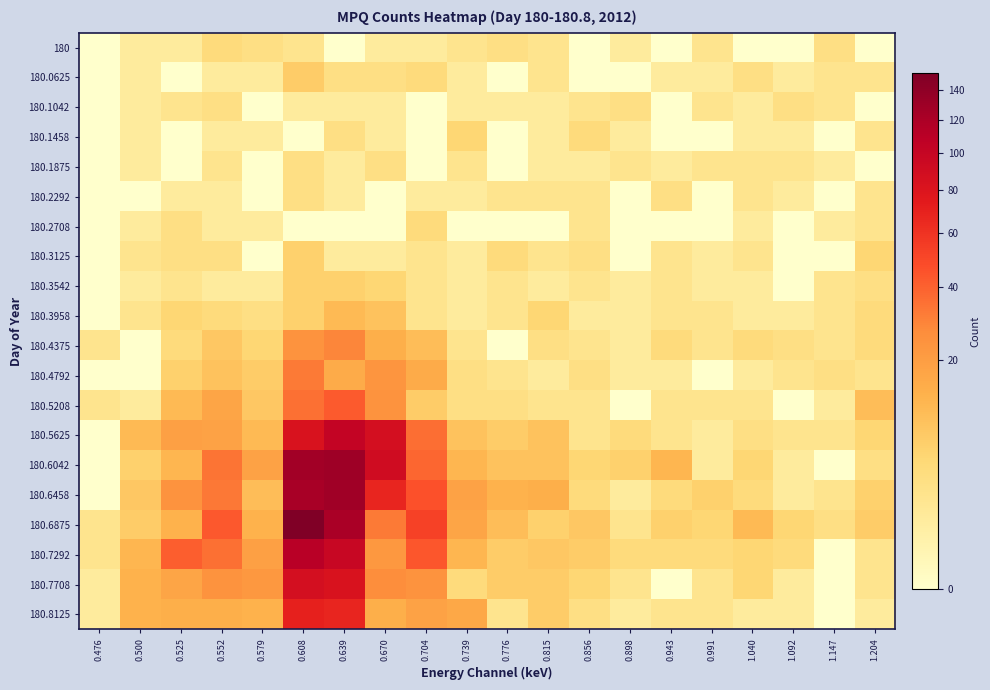

Reading left to right, what are all the values shown in this chart?

180: 0.476=0	0.500=1	0.525=1	0.552=4	0.579=3	0.608=2	0.639=0	0.670=1	0.704=1	0.739=2	0.776=3	0.815=2	0.856=0	0.898=1	0.943=0	0.991=2	1.040=0	1.092=0	1.147=3	1.204=0
180.0625: 0.476=0	0.500=1	0.525=0	0.552=1	0.579=1	0.608=7	0.639=3	0.670=3	0.704=4	0.739=1	0.776=0	0.815=2	0.856=0	0.898=0	0.943=1	0.991=1	1.040=3	1.092=1	1.147=2	1.204=2
180.1042: 0.476=0	0.500=1	0.525=2	0.552=3	0.579=0	0.608=1	0.639=1	0.670=1	0.704=0	0.739=1	0.776=1	0.815=1	0.856=2	0.898=3	0.943=0	0.991=2	1.040=1	1.092=3	1.147=2	1.204=0
180.1458: 0.476=0	0.500=1	0.525=0	0.552=1	0.579=1	0.608=0	0.639=3	0.670=1	0.704=0	0.739=5	0.776=0	0.815=1	0.856=4	0.898=1	0.943=0	0.991=0	1.040=1	1.092=1	1.147=0	1.204=2
180.1875: 0.476=0	0.500=1	0.525=0	0.552=2	0.579=0	0.608=3	0.639=1	0.670=3	0.704=0	0.739=2	0.776=0	0.815=1	0.856=1	0.898=2	0.943=1	0.991=2	1.040=2	1.092=2	1.147=1	1.204=0
180.2292: 0.476=0	0.500=0	0.525=1	0.552=1	0.579=0	0.608=3	0.639=1	0.670=0	0.704=1	0.739=1	0.776=2	0.815=2	0.856=2	0.898=0	0.943=3	0.991=0	1.040=2	1.092=1	1.147=0	1.204=2
180.2708: 0.476=0	0.500=1	0.525=3	0.552=1	0.579=1	0.608=0	0.639=0	0.670=0	0.704=4	0.739=0	0.776=0	0.815=0	0.856=2	0.898=0	0.943=0	0.991=0	1.040=1	1.092=0	1.147=1	1.204=2
180.3125: 0.476=0	0.500=2	0.525=3	0.552=3	0.579=0	0.608=6	0.639=1	0.670=1	0.704=2	0.739=1	0.776=4	0.815=2	0.856=3	0.898=0	0.943=2	0.991=1	1.040=2	1.092=0	1.147=0	1.204=5
180.3542: 0.476=0	0.500=1	0.525=2	0.552=1	0.579=1	0.608=6	0.639=6	0.670=5	0.704=2	0.739=1	0.776=2	0.815=1	0.856=2	0.898=1	0.943=2	0.991=1	1.040=1	1.092=0	1.147=2	1.204=3
180.3958: 0.476=0	0.500=2	0.525=5	0.552=4	0.579=3	0.608=6	0.639=11	0.670=9	0.704=2	0.739=1	0.776=2	0.815=5	0.856=1	0.898=1	0.943=2	0.991=2	1.040=1	1.092=1	1.147=2	1.204=4
180.4375: 0.476=2	0.500=0	0.525=4	0.552=8	0.579=5	0.608=24	0.639=29	0.670=14	0.704=10	0.739=2	0.776=0	0.815=3	0.856=2	0.898=1	0.943=4	0.991=2	1.040=4	1.092=3	1.147=2	1.204=4
180.4792: 0.476=0	0.500=0	0.525=6	0.552=9	0.579=7	0.608=32	0.639=15	0.670=23	0.704=15	0.739=3	0.776=2	0.815=1	0.856=3	0.898=1	0.943=1	0.991=0	1.040=1	1.092=2	1.147=3	1.204=2
180.5208: 0.476=2	0.500=1	0.525=11	0.552=17	0.579=8	0.608=35	0.639=42	0.670=24	0.704=7	0.739=3	0.776=3	0.815=2	0.856=2	0.898=0	0.943=2	0.991=2	1.040=2	1.092=0	1.147=1	1.204=10
180.5625: 0.476=0	0.500=11	0.525=19	0.552=18	0.579=11	0.608=83	0.639=102	0.670=87	0.704=36	0.739=9	0.776=7	0.815=9	0.856=2	0.898=4	0.943=2	0.991=1	1.040=3	1.092=2	1.147=2	1.204=5
180.6042: 0.476=0	0.500=6	0.525=12	0.552=34	0.579=18	0.608=126	0.639=129	0.670=91	0.704=38	0.739=12	0.776=9	0.815=9	0.856=5	0.898=6	0.943=12	0.991=1	1.040=5	1.092=1	1.147=0	1.204=3
180.6458: 0.476=0	0.500=8	0.525=24	0.552=33	0.579=10	0.608=122	0.639=127	0.670=67	0.704=46	0.739=18	0.776=13	0.815=14	0.856=4	0.898=1	0.943=4	0.991=6	1.040=4	1.092=1	1.147=2	1.204=6
180.6875: 0.476=2	0.500=7	0.525=13	0.552=43	0.579=13	0.608=152	0.639=121	0.670=32	0.704=53	0.739=17	0.776=10	0.815=6	0.856=8	0.898=2	0.943=6	0.991=5	1.040=11	1.092=5	1.147=3	1.204=7
180.7292: 0.476=2	0.500=12	0.525=41	0.552=35	0.579=19	0.608=111	0.639=98	0.670=22	0.704=44	0.739=12	0.776=7	0.815=8	0.856=7	0.898=4	0.943=4	0.991=4	1.040=5	1.092=4	1.147=0	1.204=2
180.7708: 0.476=1	0.500=13	0.525=17	0.552=24	0.579=22	0.608=87	0.639=83	0.670=26	0.704=24	0.739=4	0.776=7	0.815=7	0.856=5	0.898=2	0.943=0	0.991=2	1.040=5	1.092=1	1.147=0	1.204=2
180.8125: 0.476=1	0.500=13	0.525=14	0.552=14	0.579=13	0.608=70	0.639=67	0.670=14	0.704=18	0.739=16	0.776=2	0.815=7	0.856=3	0.898=1	0.943=2	0.991=2	1.040=1	1.092=1	1.147=0	1.204=1